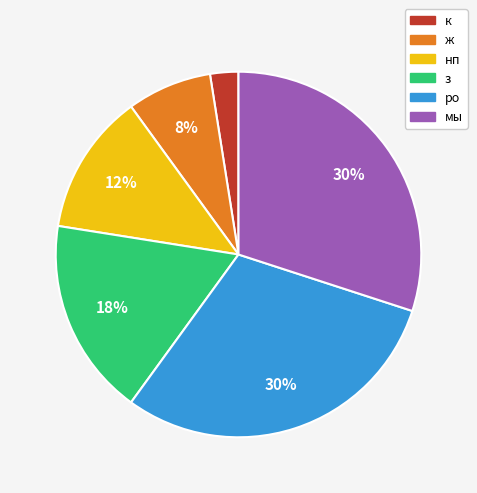

To the nearest percent, what is the average slice percentage?

17%